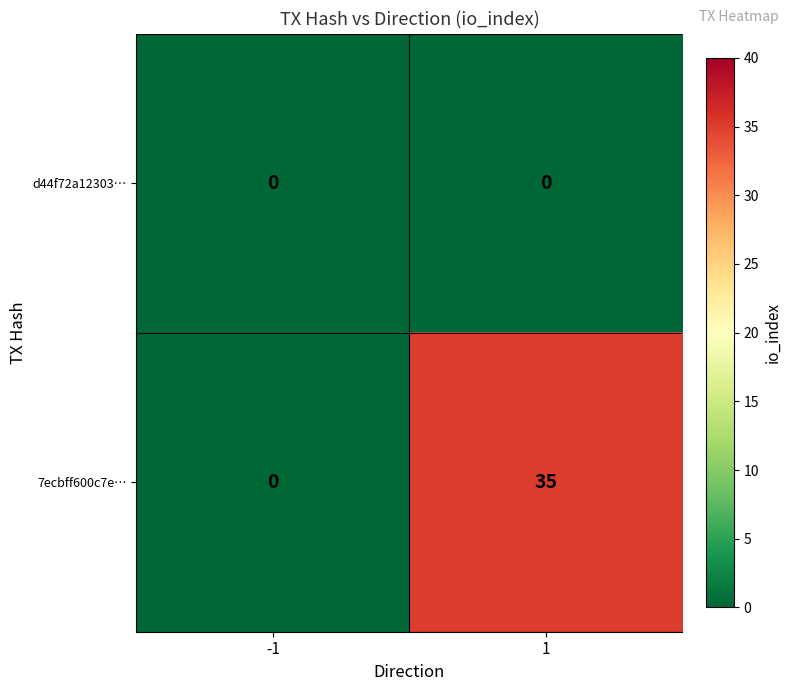

What is the difference between the maximum and minimum values in the 7ecbff600c7e… series?

35